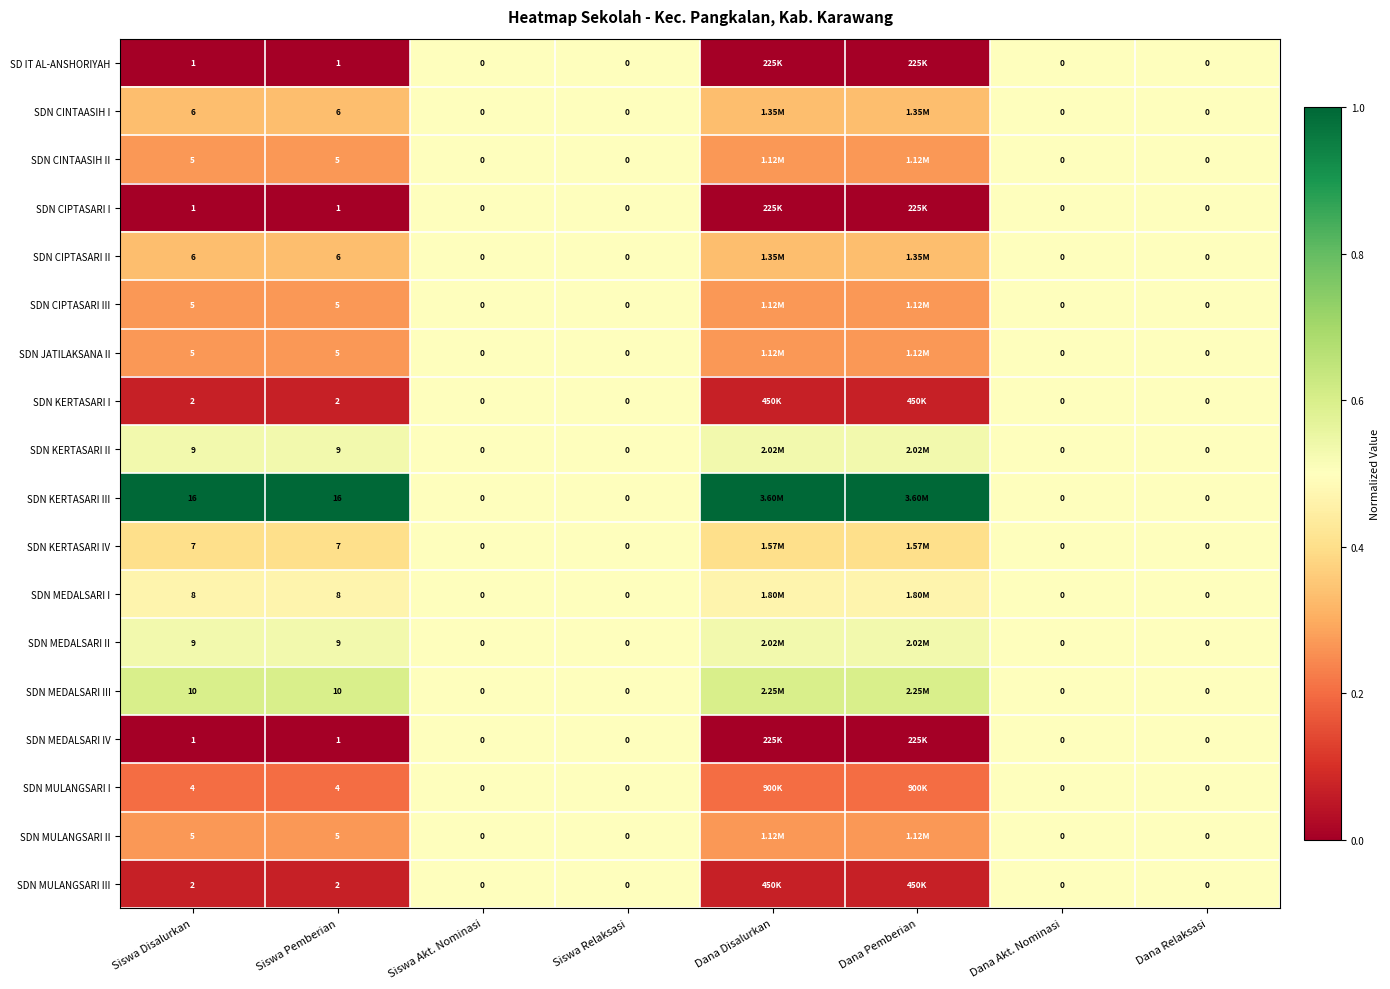

What is the spread (max minus min) of values at Dana Pemberian?

1.0